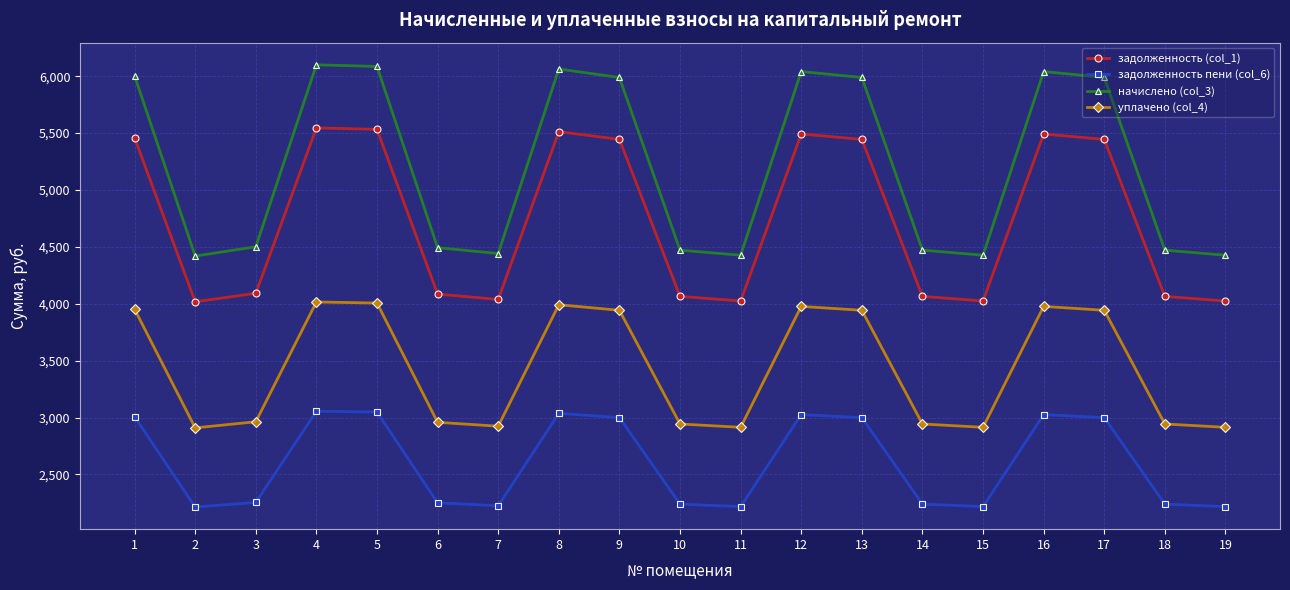

What is the sum of the задолженность пени (col_6) values at 8 and 18?

5276.3